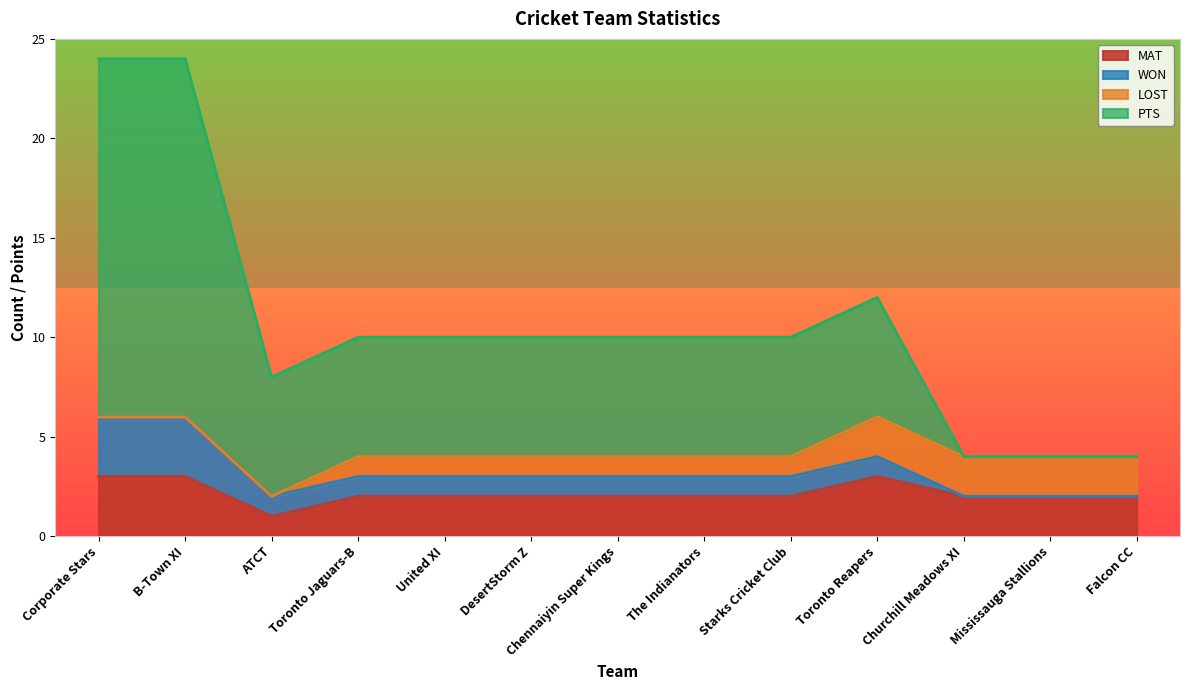

What is the label of the 7th point from the right?

Chennaiyin Super Kings